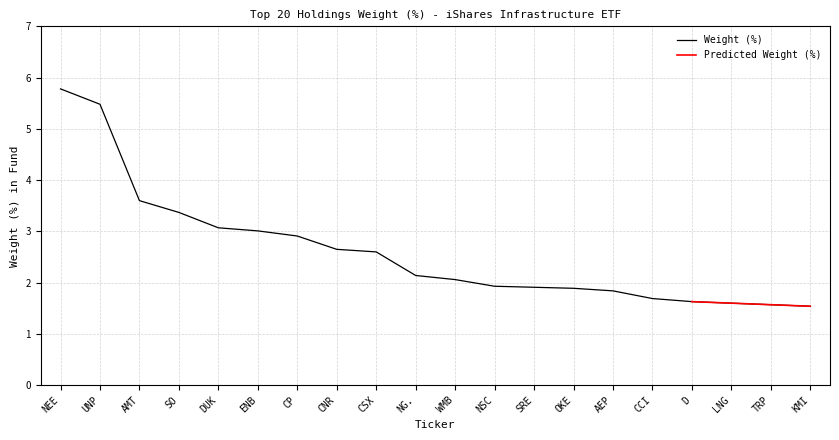

Is it true that the value at AEP is 0.9?

False